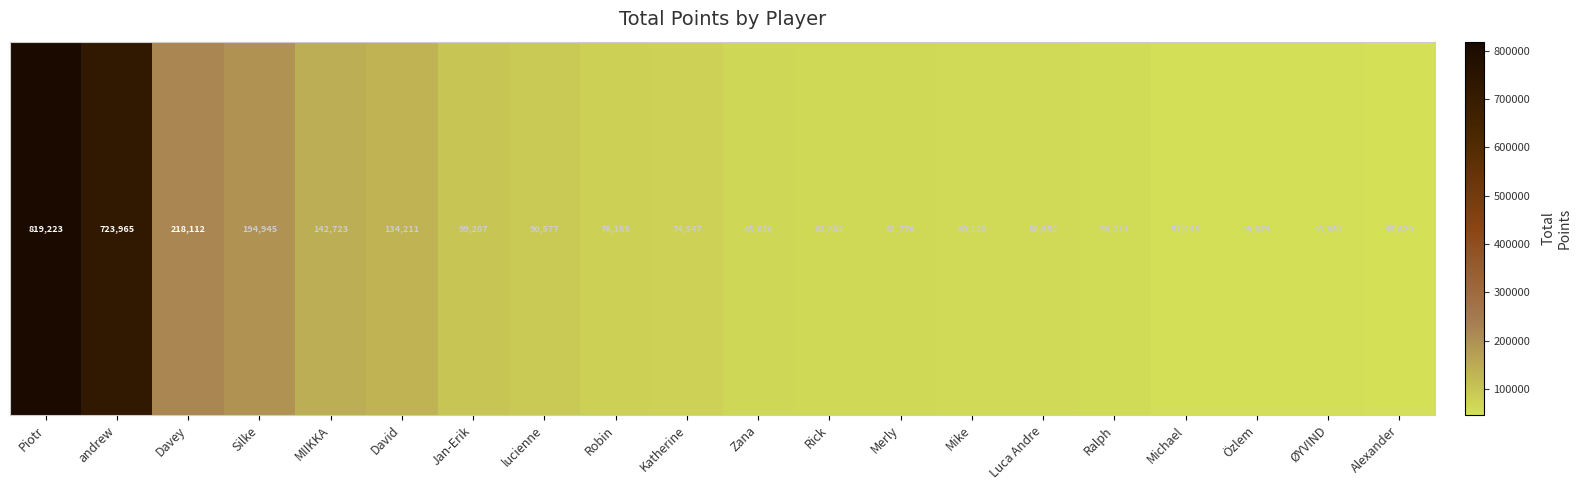

What is the difference between the maximum and minimum values?

773603